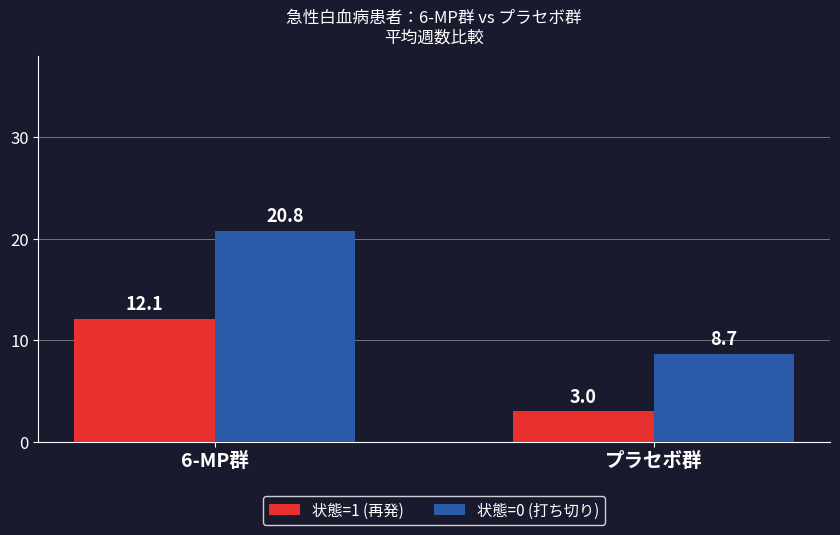

What is the difference between the maximum and minimum values in the 状態=1 (再発) series?

9.1